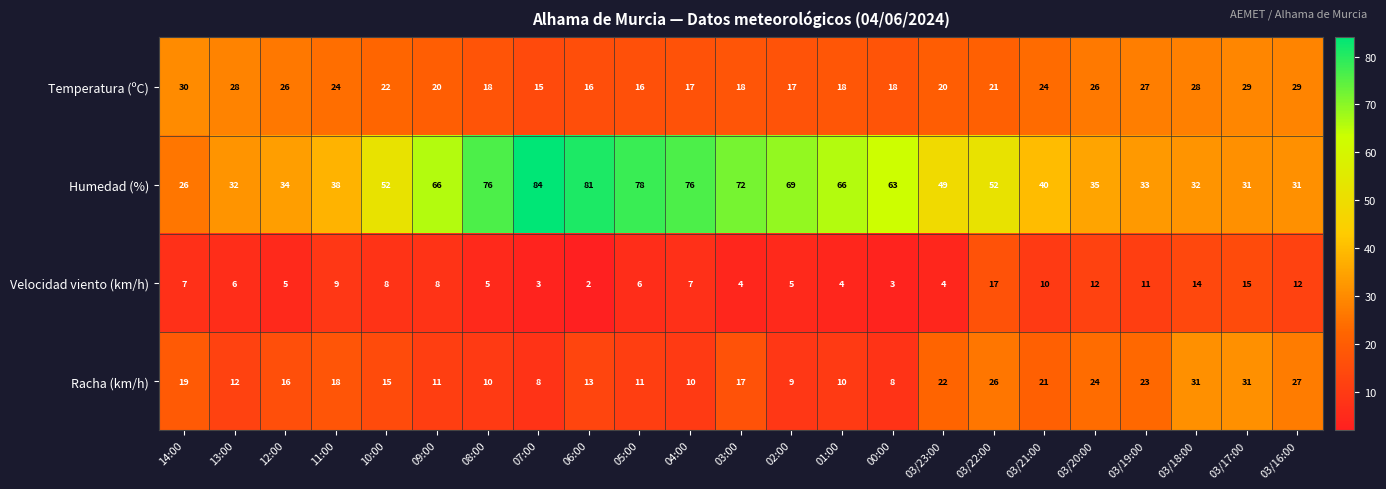

Which series has the widest spread of values?

Humedad (%)